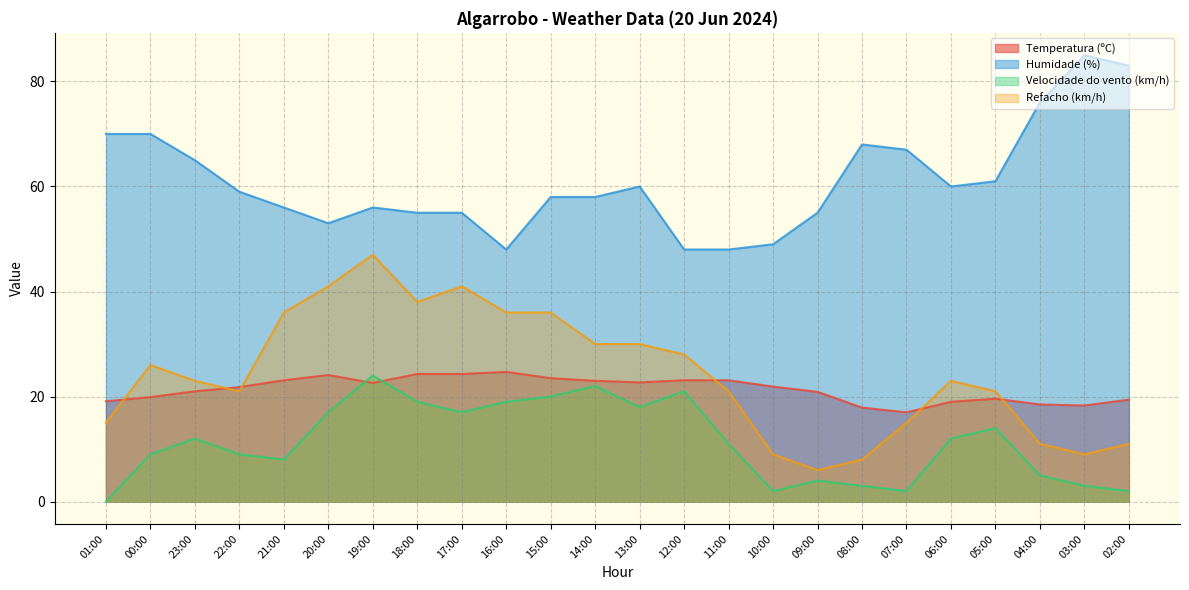

The Velocidade do vento (km/h) series shows 2.0 at 02:00. True or false?

True